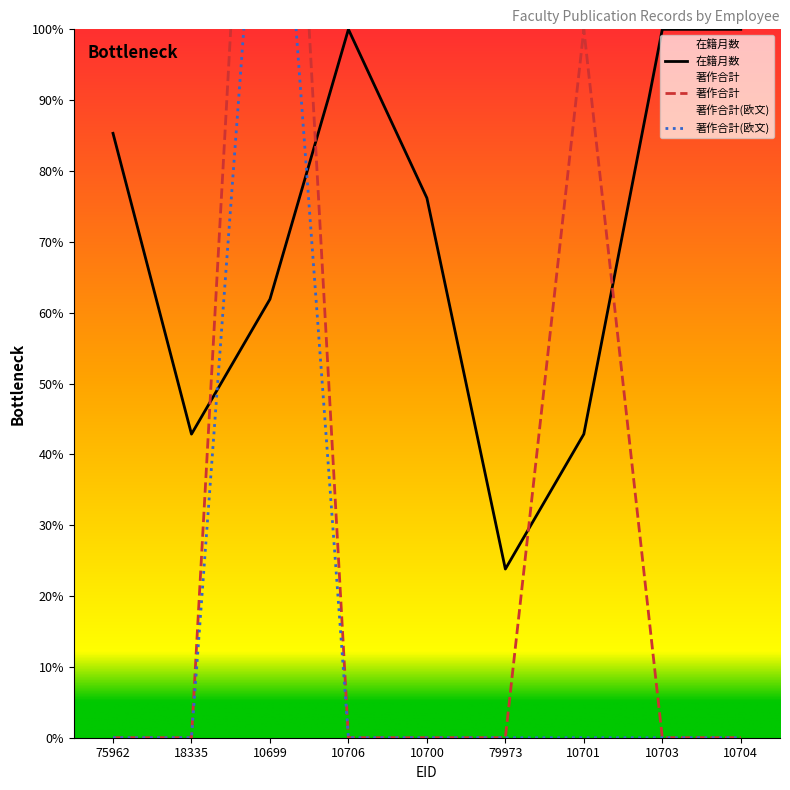

Count the number of categories in the chart.

9